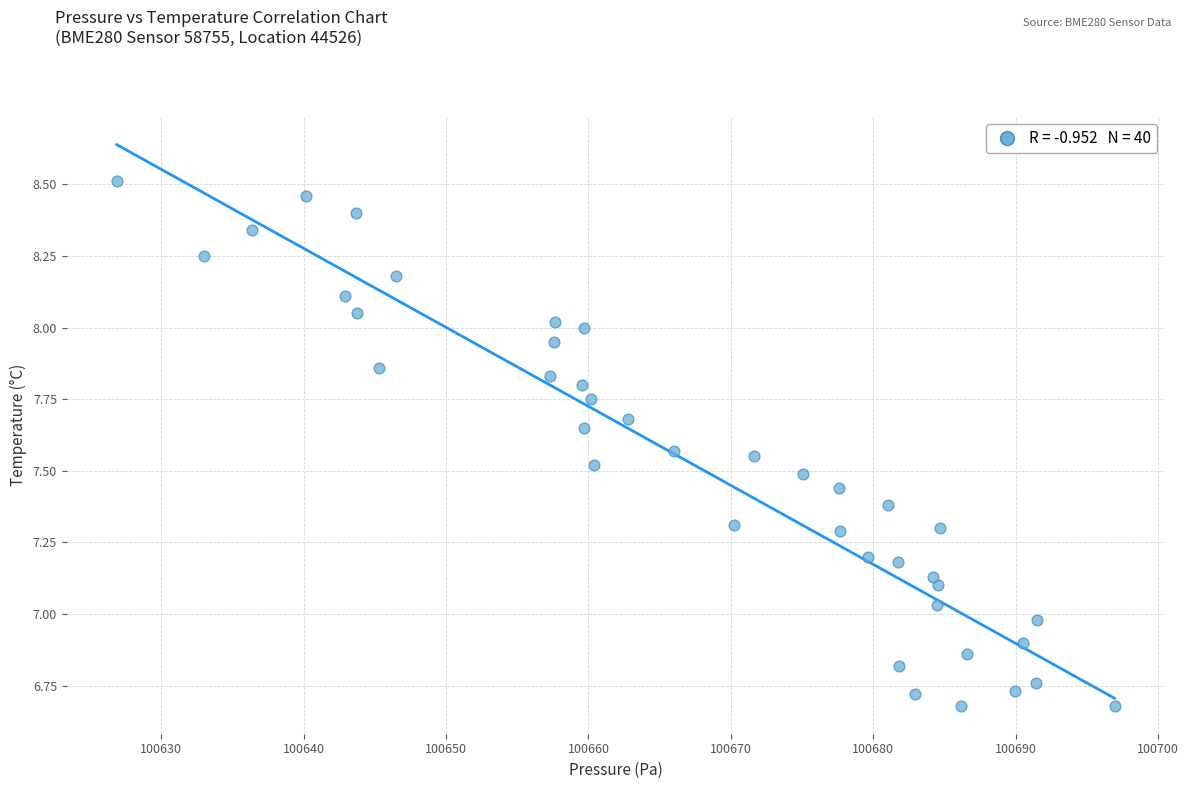

What is the range of Y values (max minus min)?

1.8